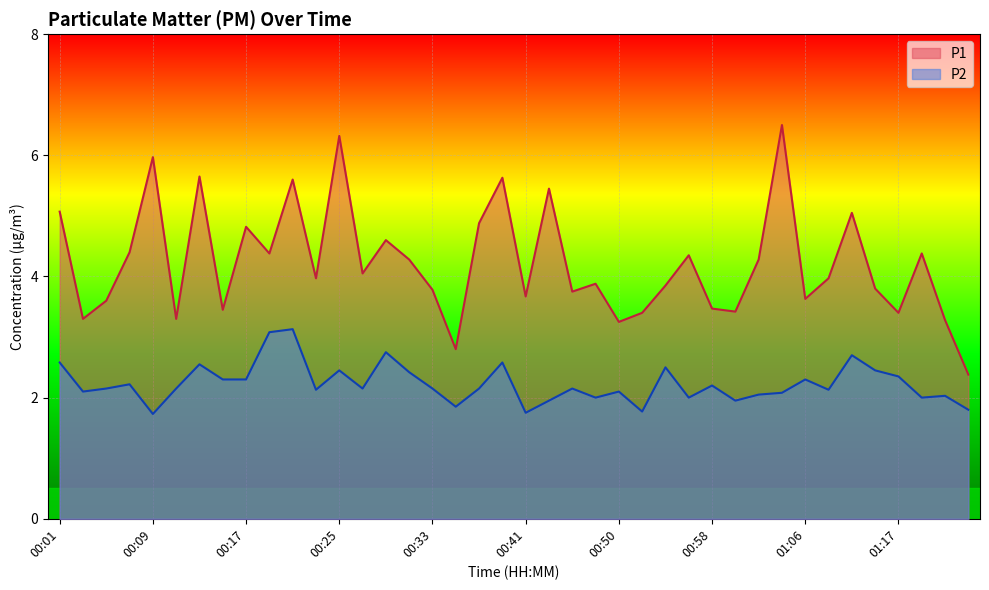

What is the value of the P1 point at the 38th from the left?

4.4